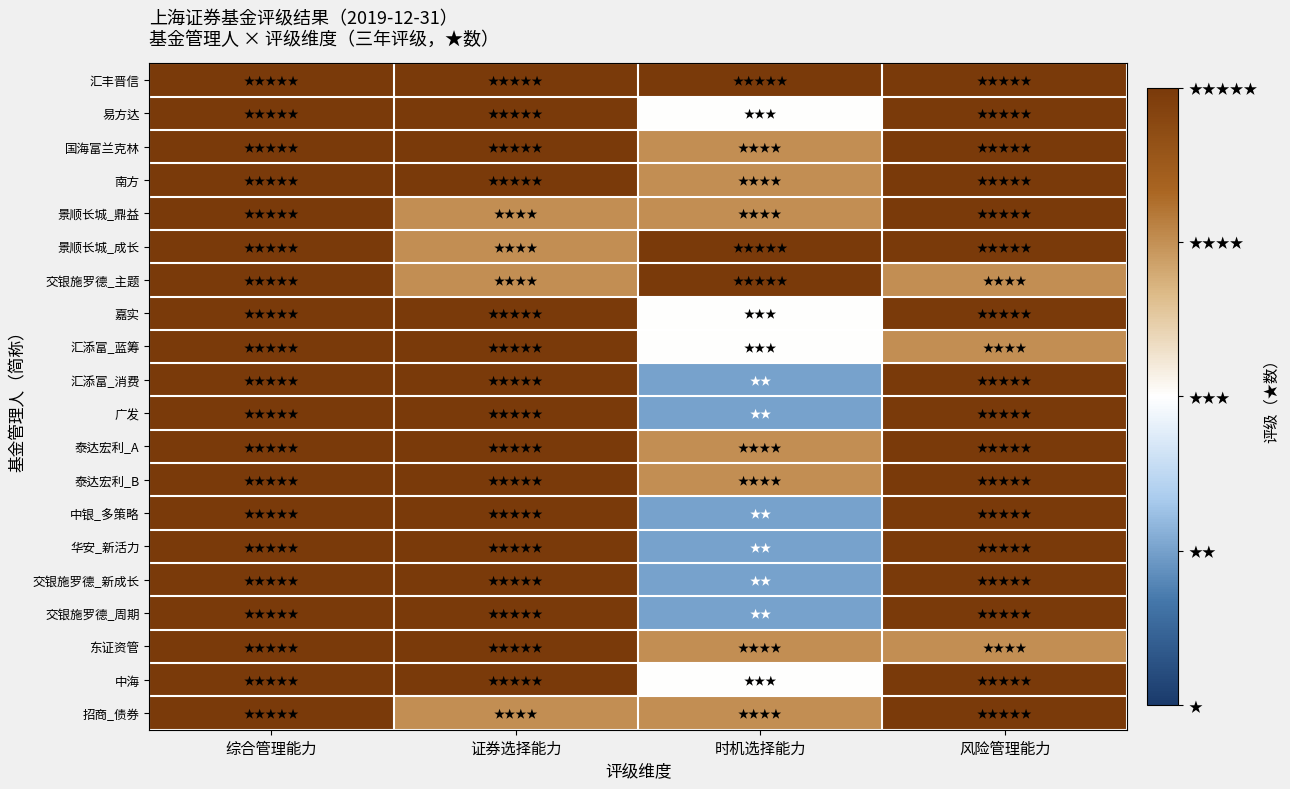

How many series are shown in this chart?

20